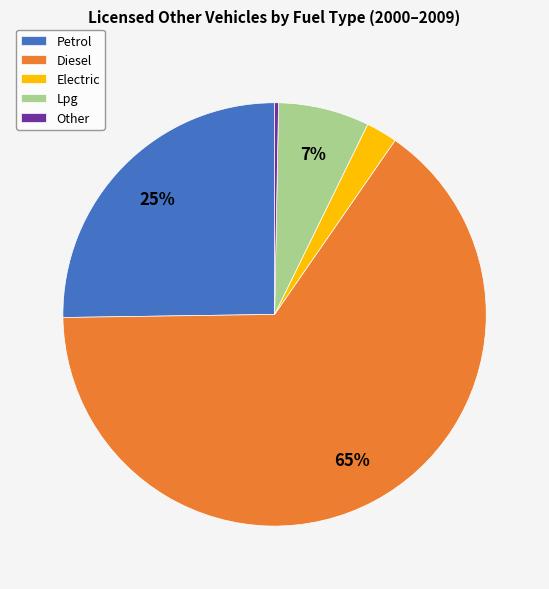

Do Diesel and Petrol together represent more than half of the pie?

Yes